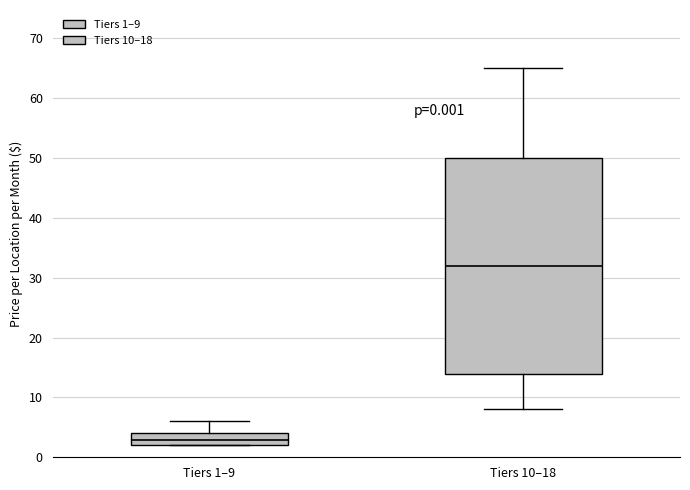

Comparing the boxes themselves (not the whiskers), which one is the tallest?

Tiers 10–18